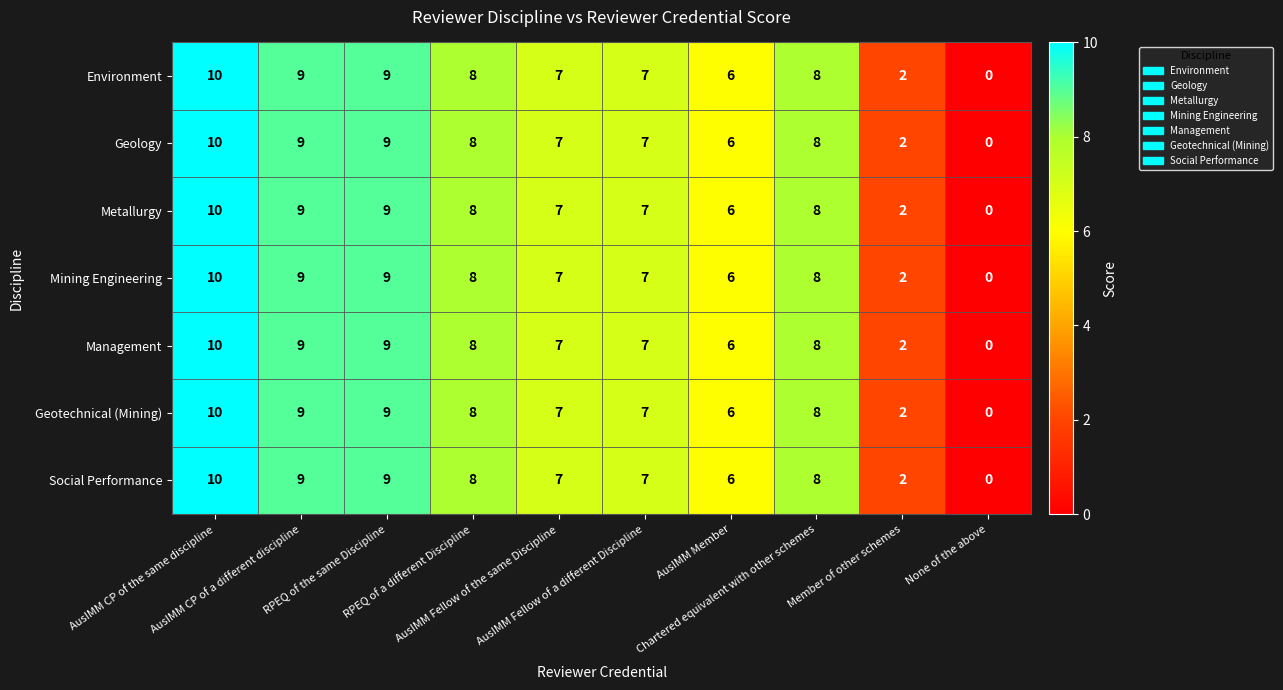

What is the difference between the maximum and minimum values in the Geotechnical (Mining) series?

10